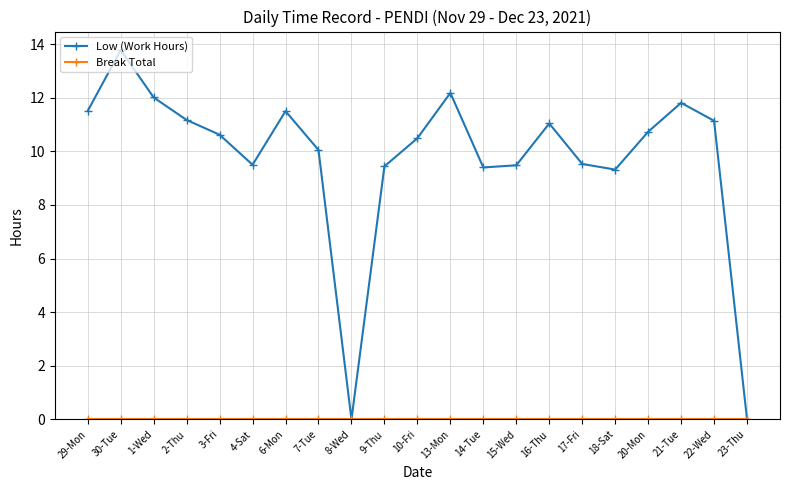

What is the difference between the highest and lowest values at 4-Sat?

9.5